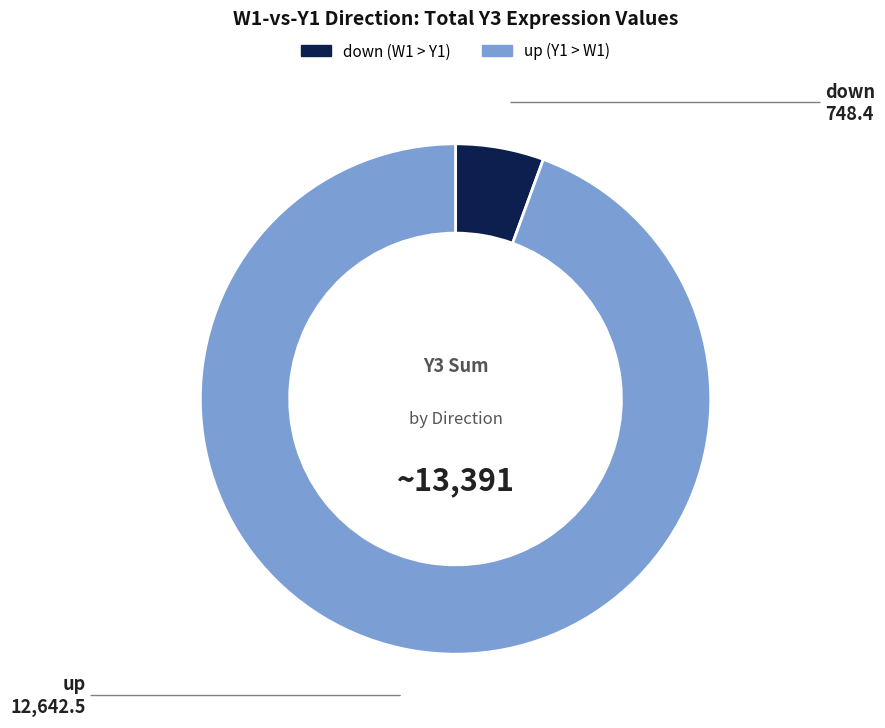

Which slice is the smallest?

down